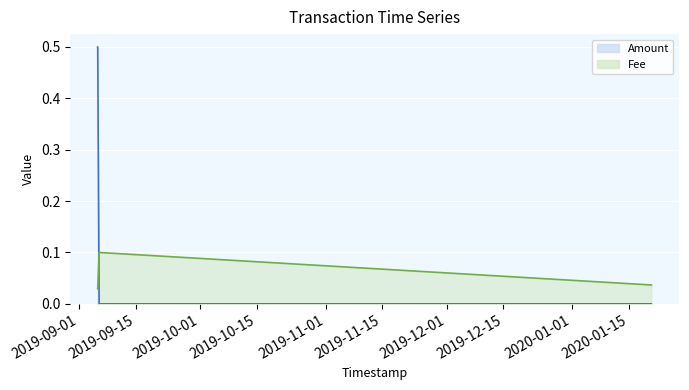

Does the chart display data point markers on the line(s)?

No